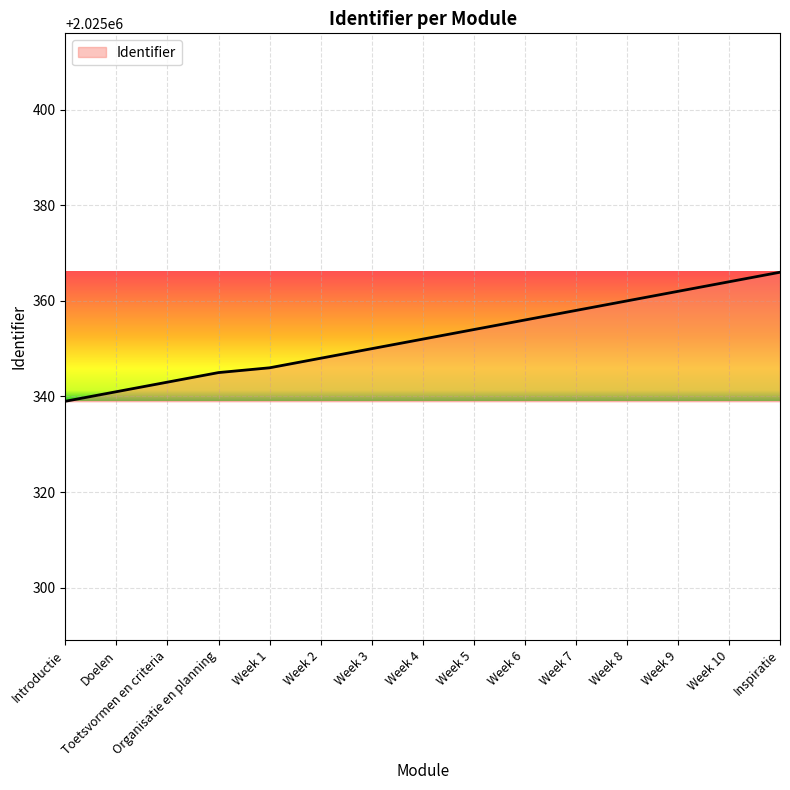

At which category does the chart reach its peak across all series?

Inspiratie